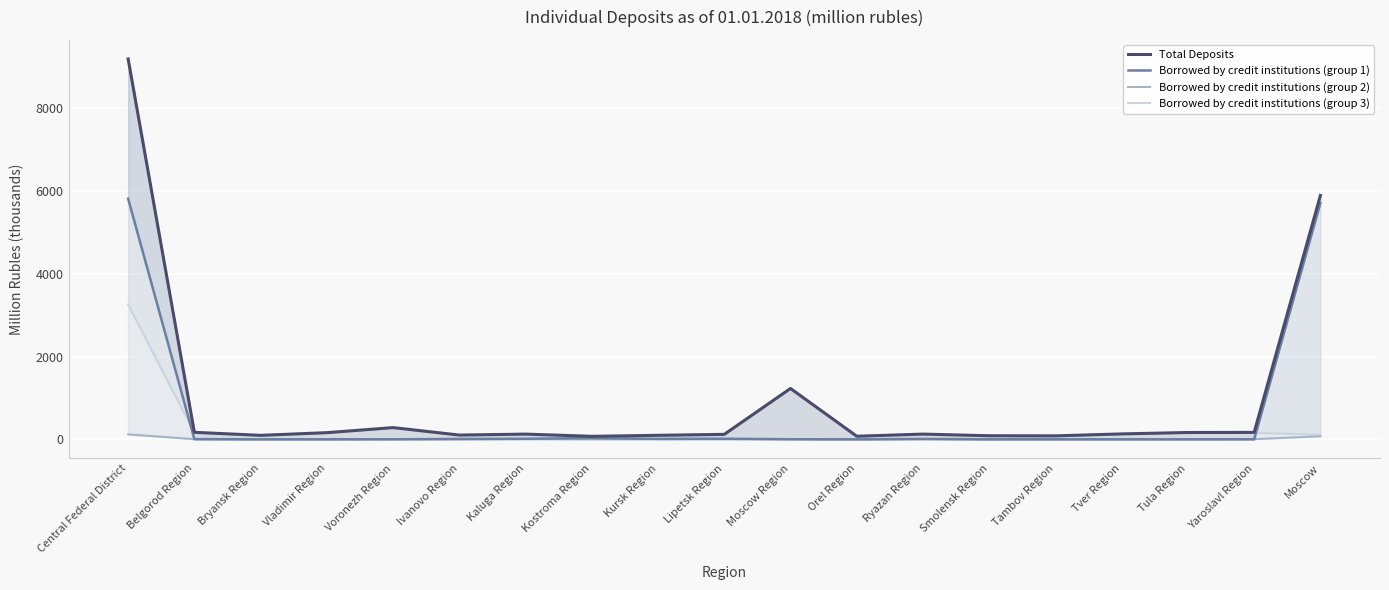

Between which two adjacent categories do Borrowed by credit institutions (group 3) and Borrowed by credit institutions (group 1) first intersect?

Central Federal District and Belgorod Region